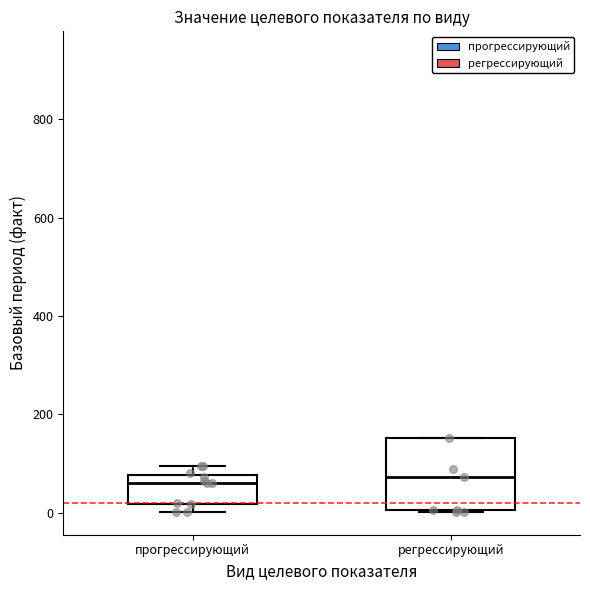

Reading left to right, read every box against the y-axis: the position of its median line, the range the box covers, and the ends of its whiskers. The values are not printed on the chart, so give them approximately, as read against the axis.

прогрессирующий: median 60, box 20 to 80, whiskers 0 to 100
регрессирующий: median 80, box 0 to 160, whiskers 0 to 160